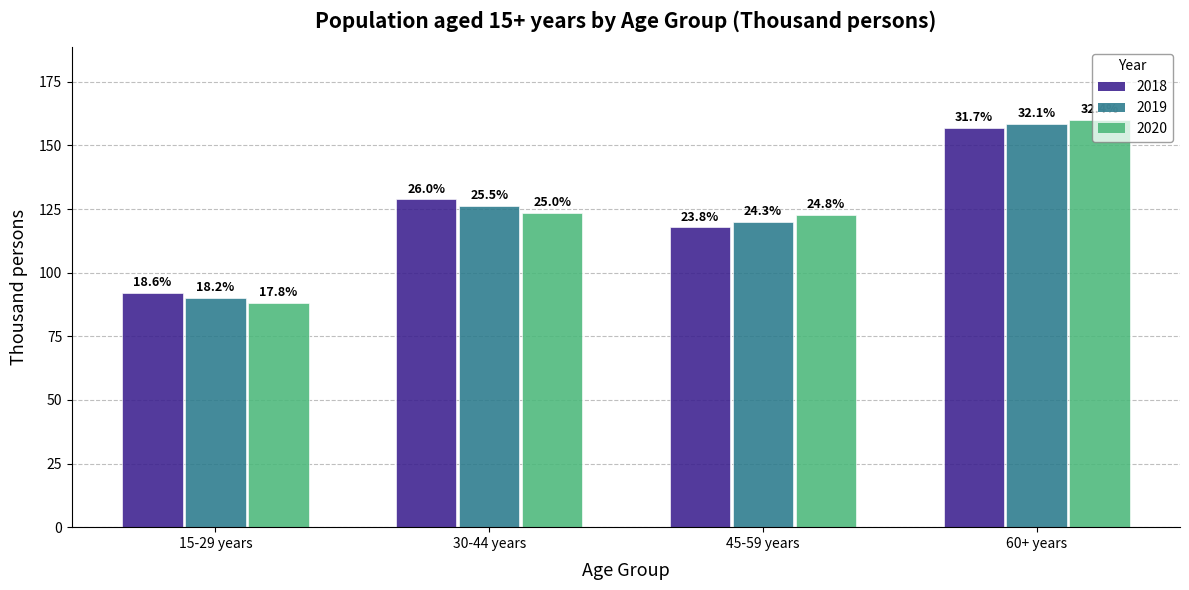

True or false: 2020 has a value of 122.7 at 45-59 years.

True